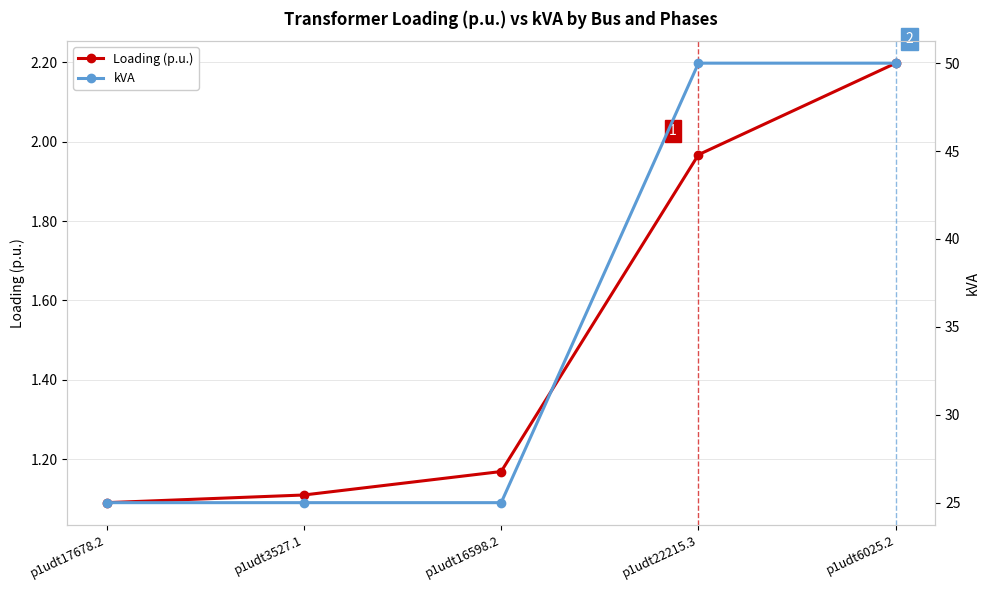

Rank the series by their maximum value, from highest to lowest.

kVA, Loading (p.u.)